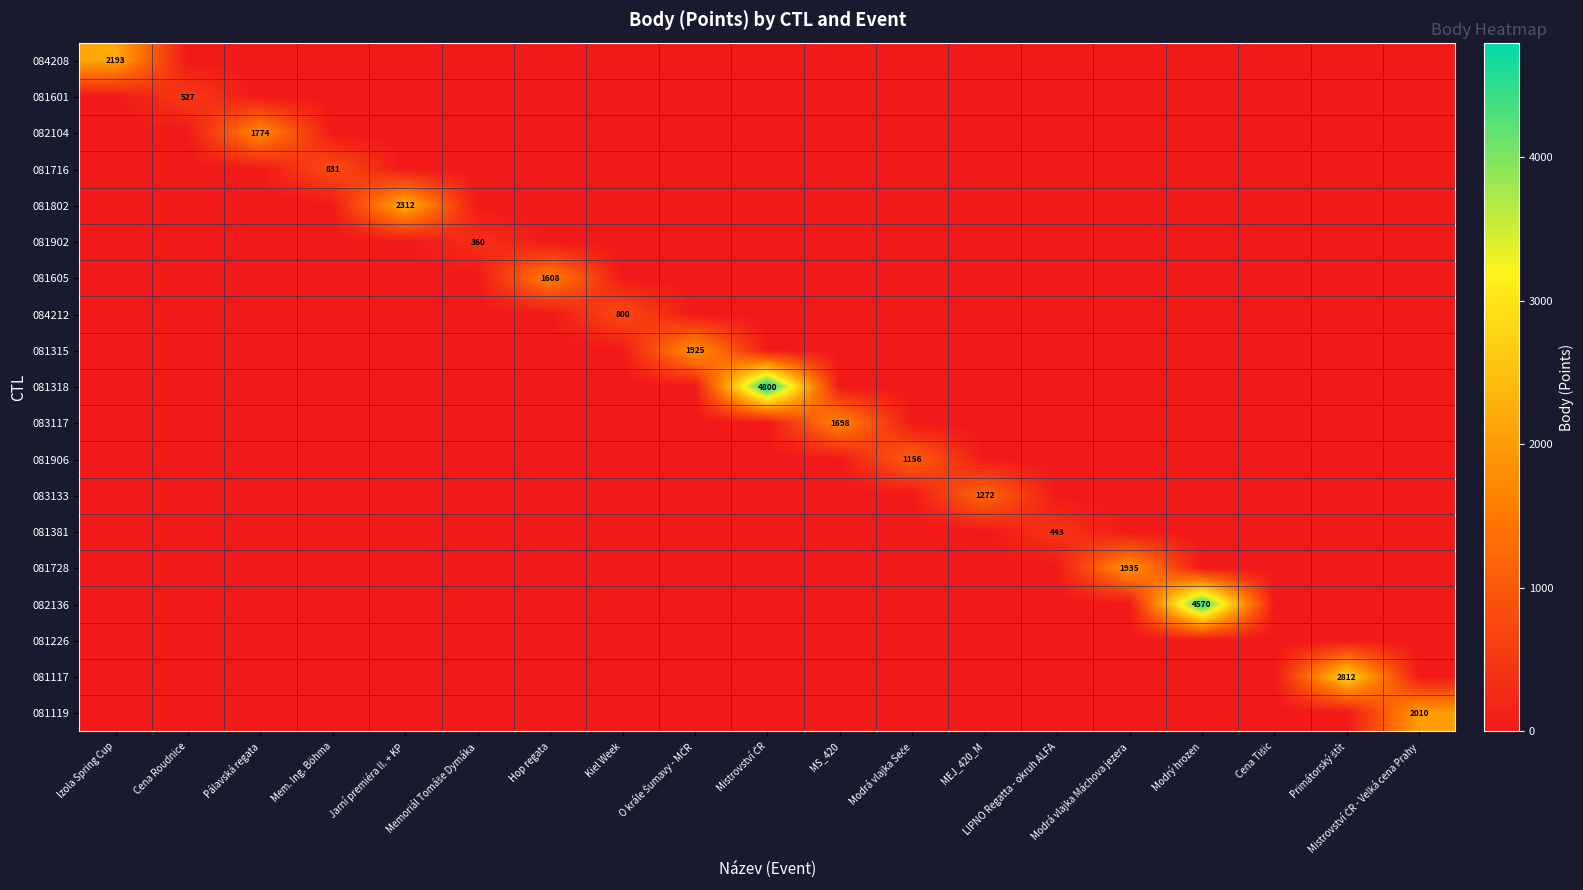

The value of 082104 at Jarní premiéra II. + KP is 0. True or false?

True